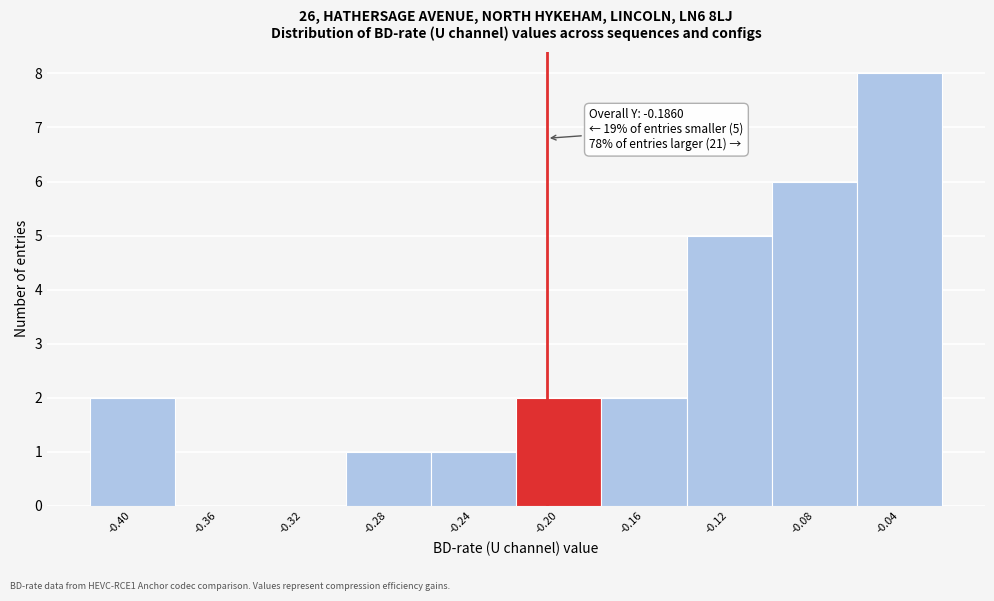

Reading left to right, list all the values displayed in this chart.

-0.40=2	-0.36=0	-0.32=0	-0.28=1	-0.24=1	-0.20=2	-0.16=2	-0.12=5	-0.08=6	-0.04=8